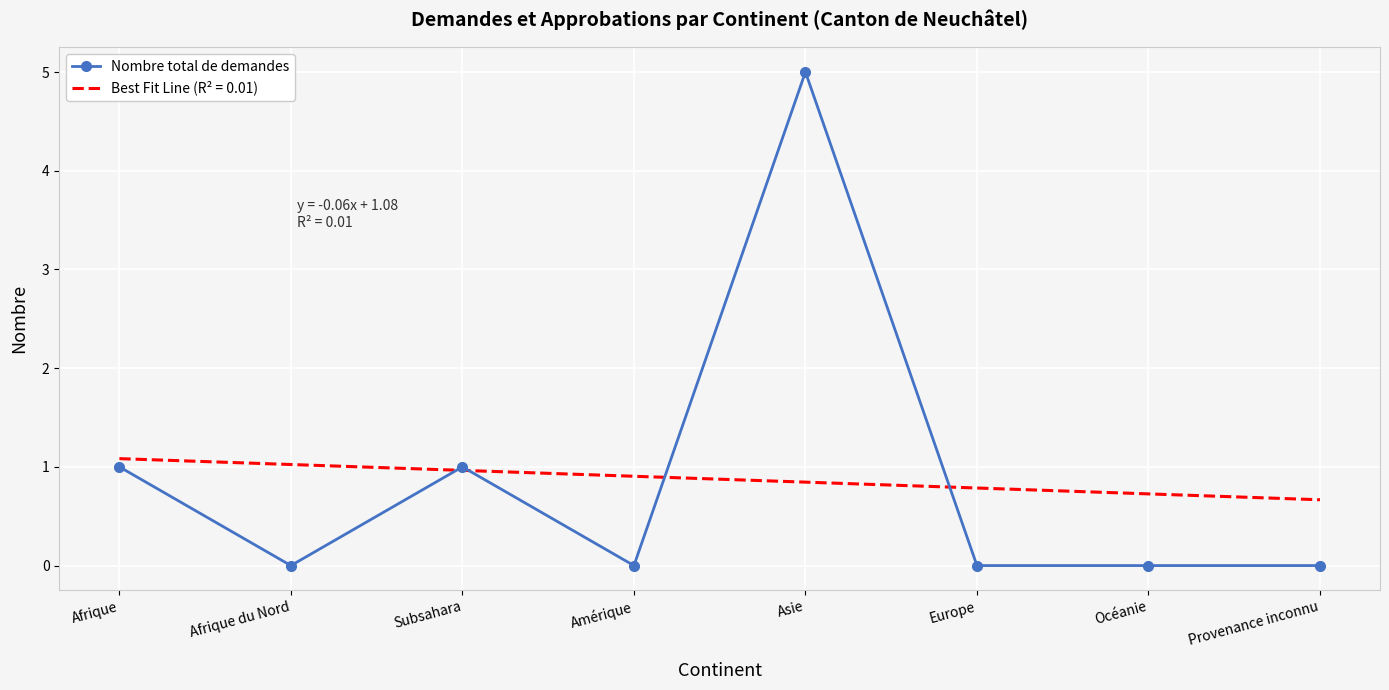

At which category does the chart reach its minimum across all series?

Afrique du Nord